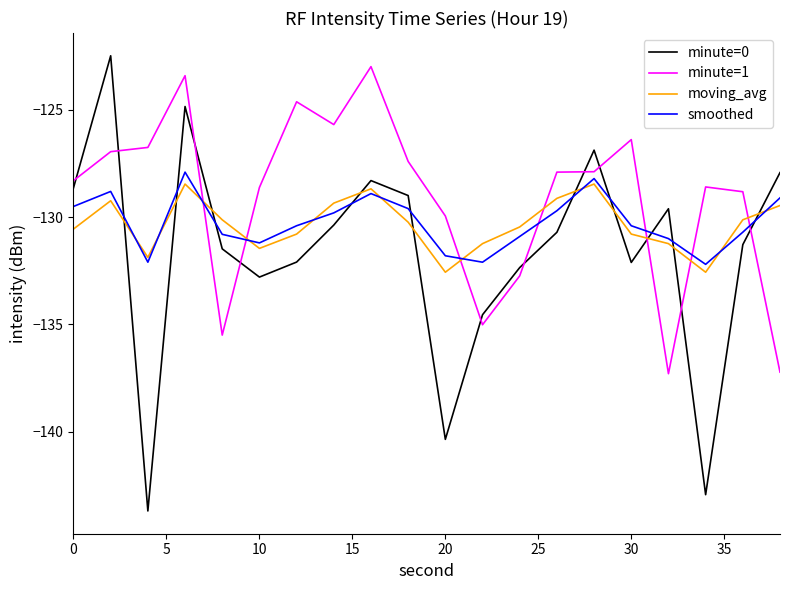

How many values in the moving_avg series exceed -130?

7